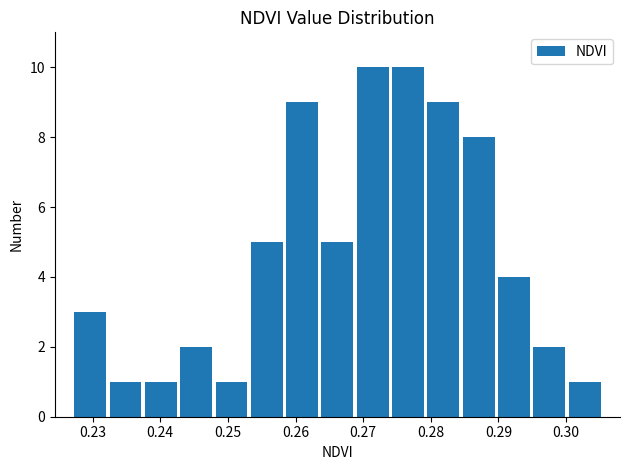

Reading left to right, list every bar in this chart as the range it spans on the x-axis followed by its height. Neither the bar edges nor the heights are printed on the chart, so give them approximately, as read against the axes.

0.227 to 0.232: 3
0.232 to 0.237: 1
0.237 to 0.243: 1
0.243 to 0.248: 2
0.248 to 0.253: 1
0.253 to 0.258: 5
0.258 to 0.264: 9
0.264 to 0.269: 5
0.269 to 0.274: 10
0.274 to 0.279: 10
0.279 to 0.284: 9
0.284 to 0.290: 8
0.290 to 0.295: 4
0.295 to 0.300: 2
0.300 to 0.305: 1